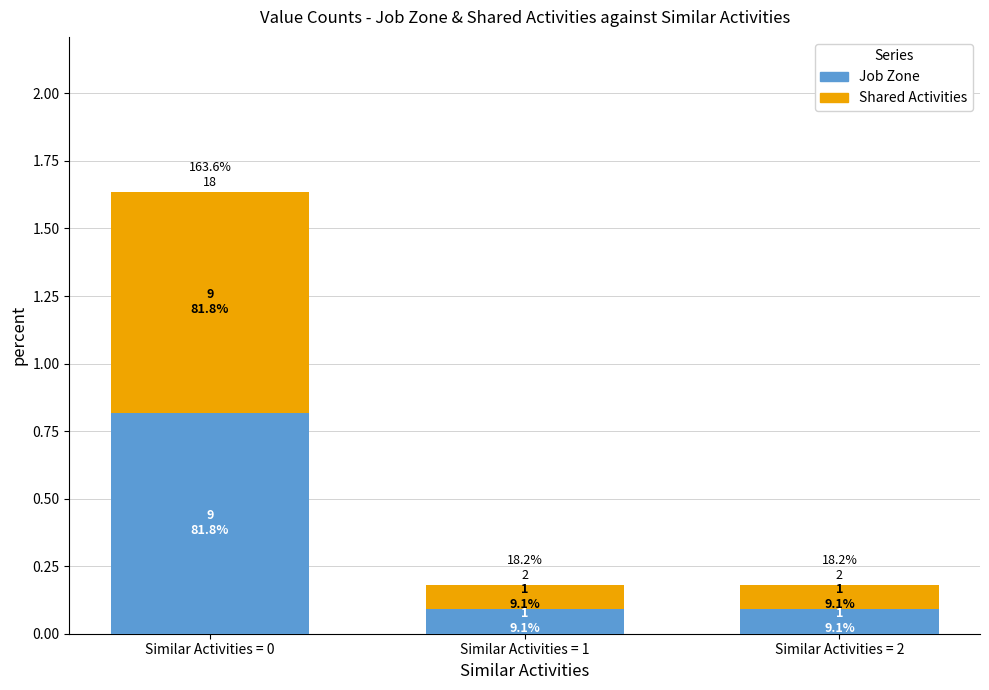

At which category is the sum across all series the highest?

Similar Activities = 0